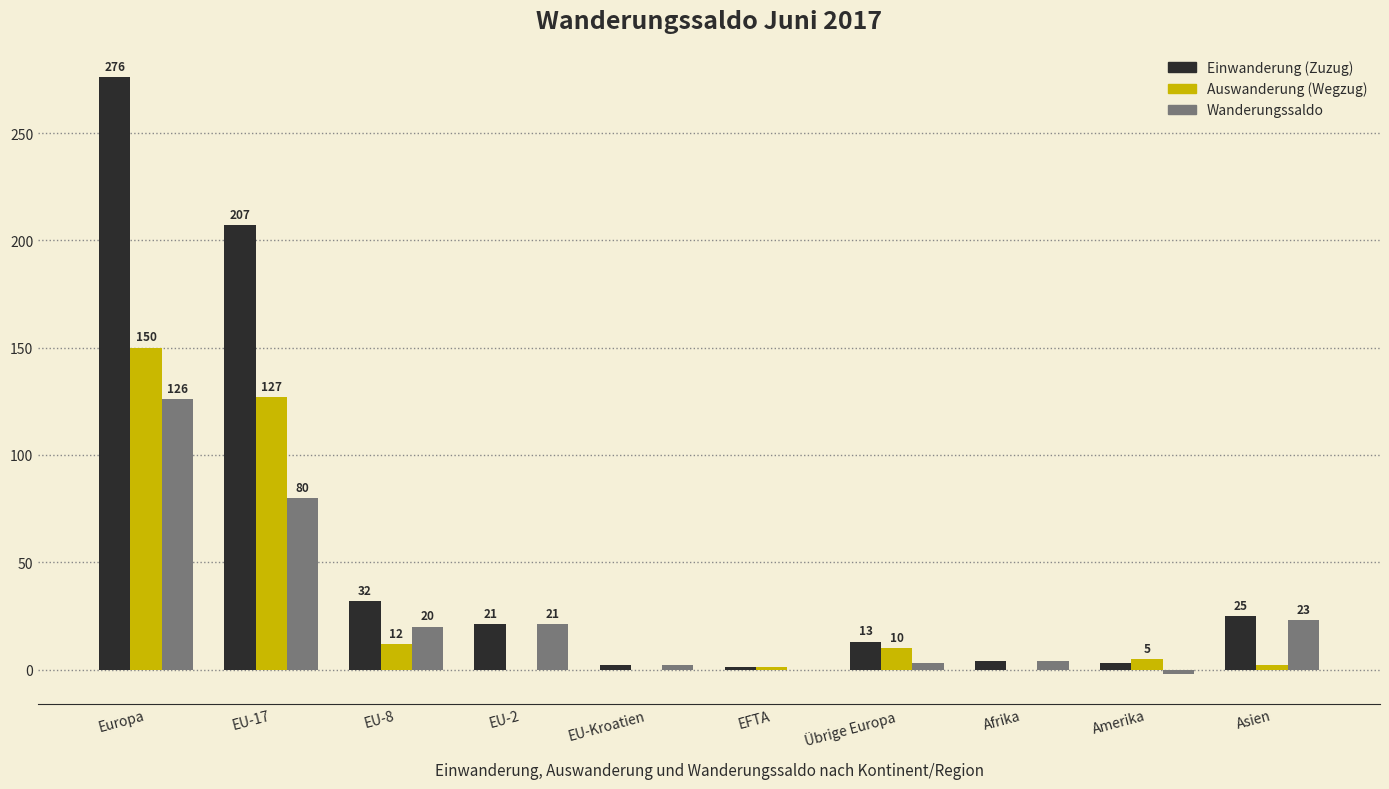

What is the sum of all Wanderungssaldo values?

277